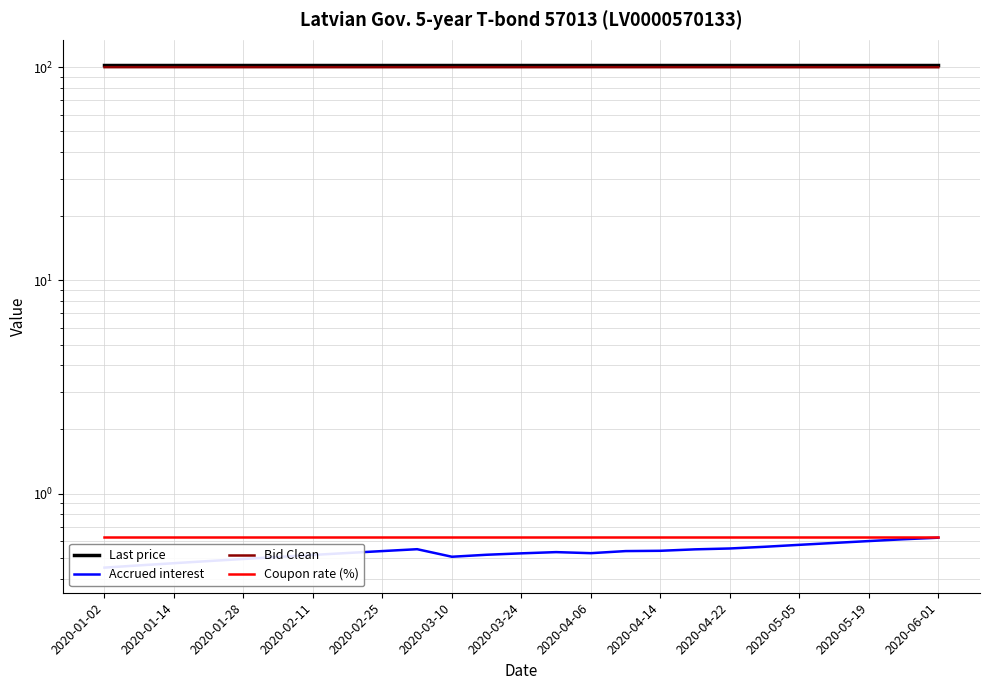

Where is Bid Clean nearest to the value 100?

2020-06-01